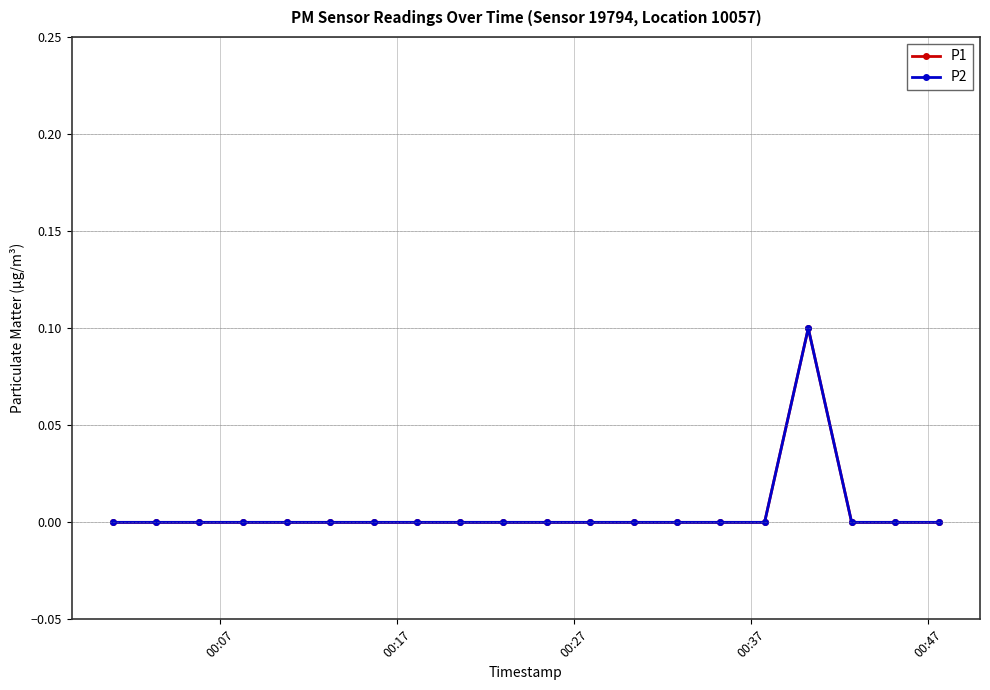

True or false: P1 and P2 intersect in this chart.

False